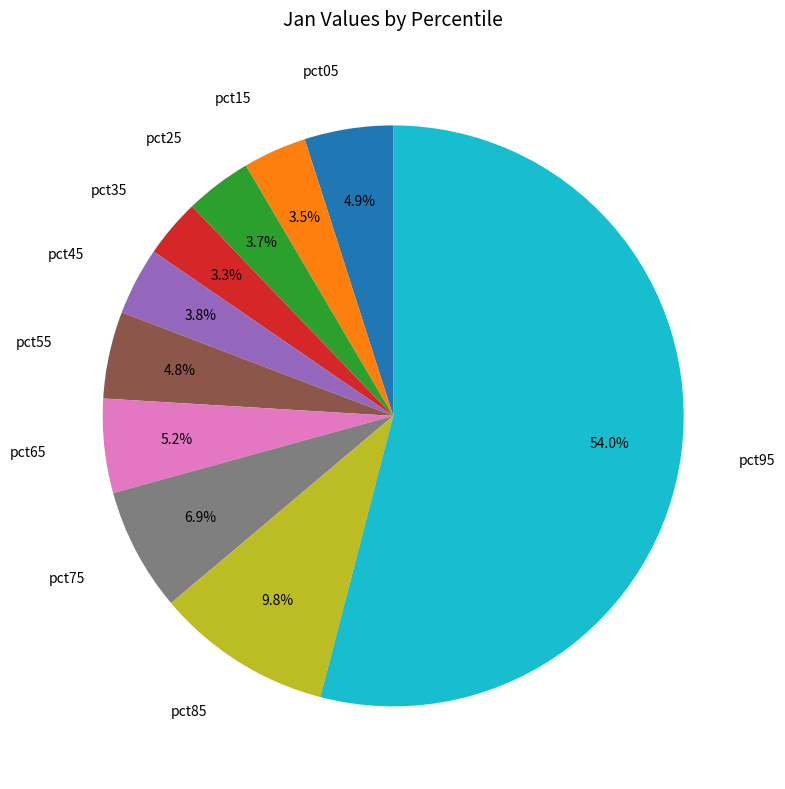

Does any single category account for the majority?

Yes